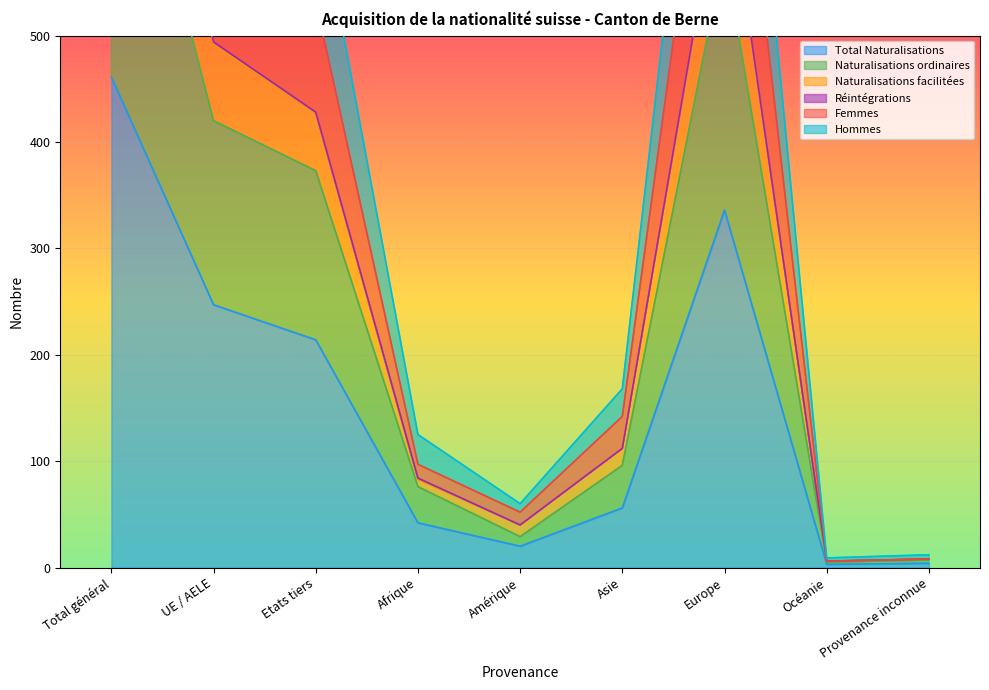

Which series has the largest range (max minus min)?

Naturalisations facilitées